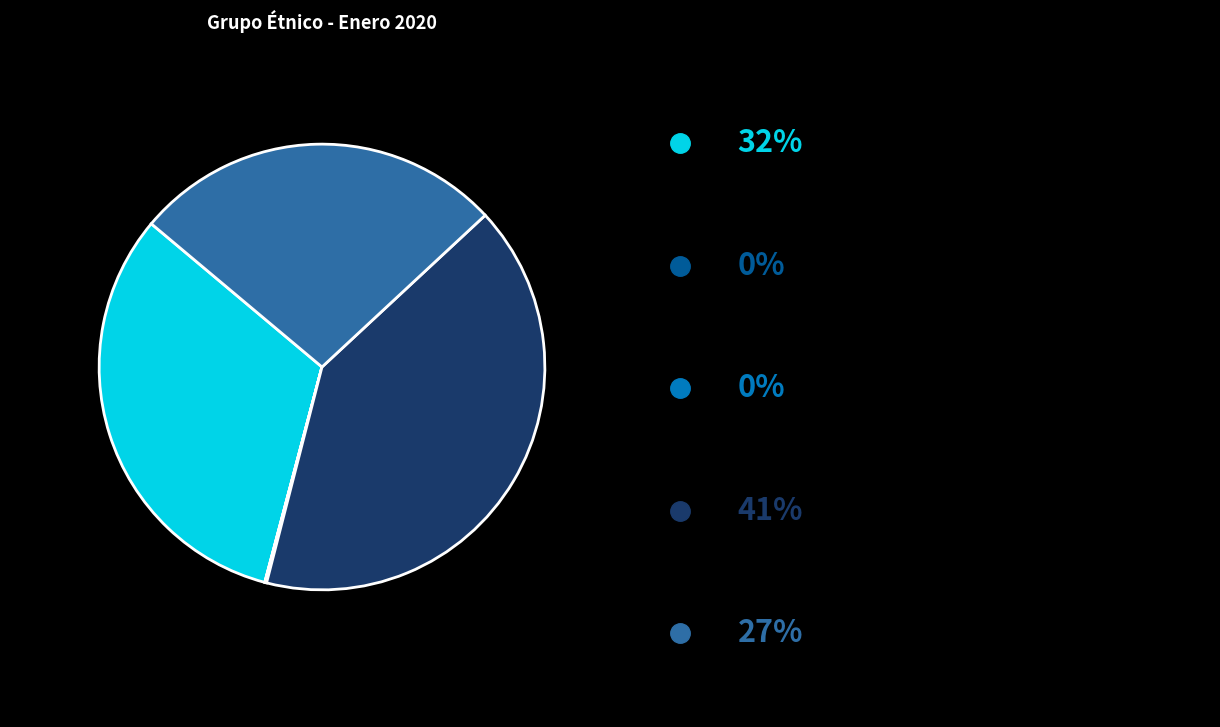

Is there any slice that represents more than half of the pie?

No